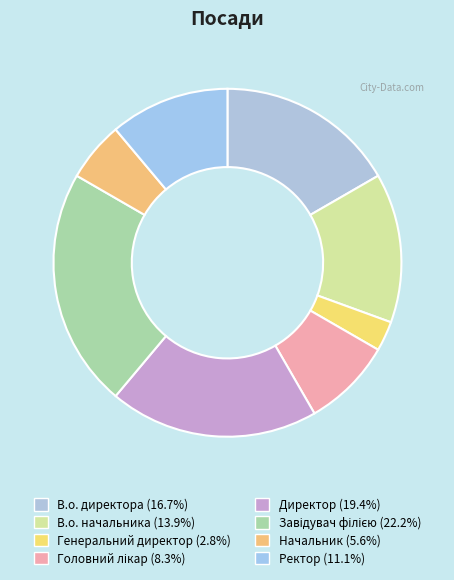

What is the ratio of the value at В.о. директора to the value at В.о. начальника?

1.2